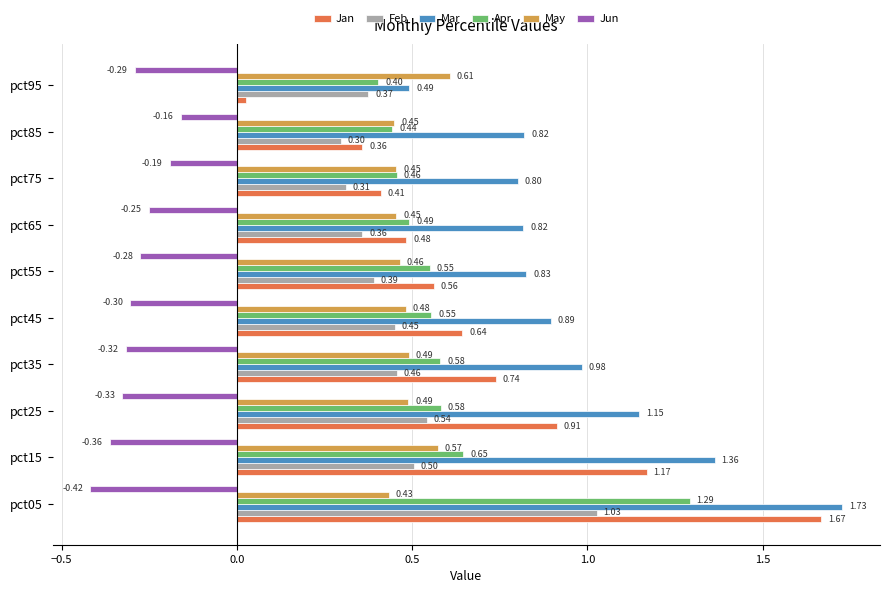

Which series has the largest range (max minus min)?

Jan